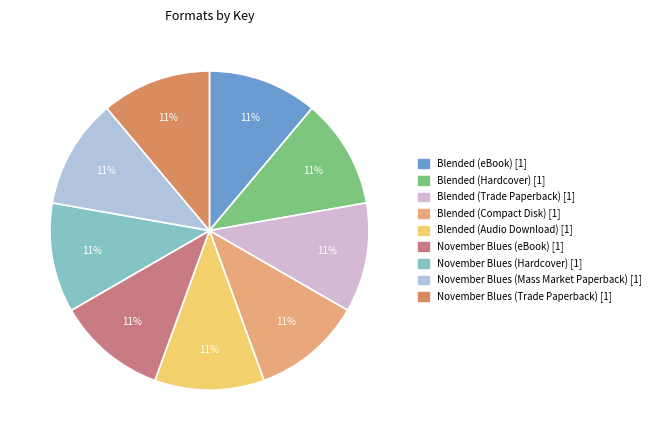

What is the ratio of the value at Blended (Audio Download) to the value at Blended (Compact Disk)?

1.0